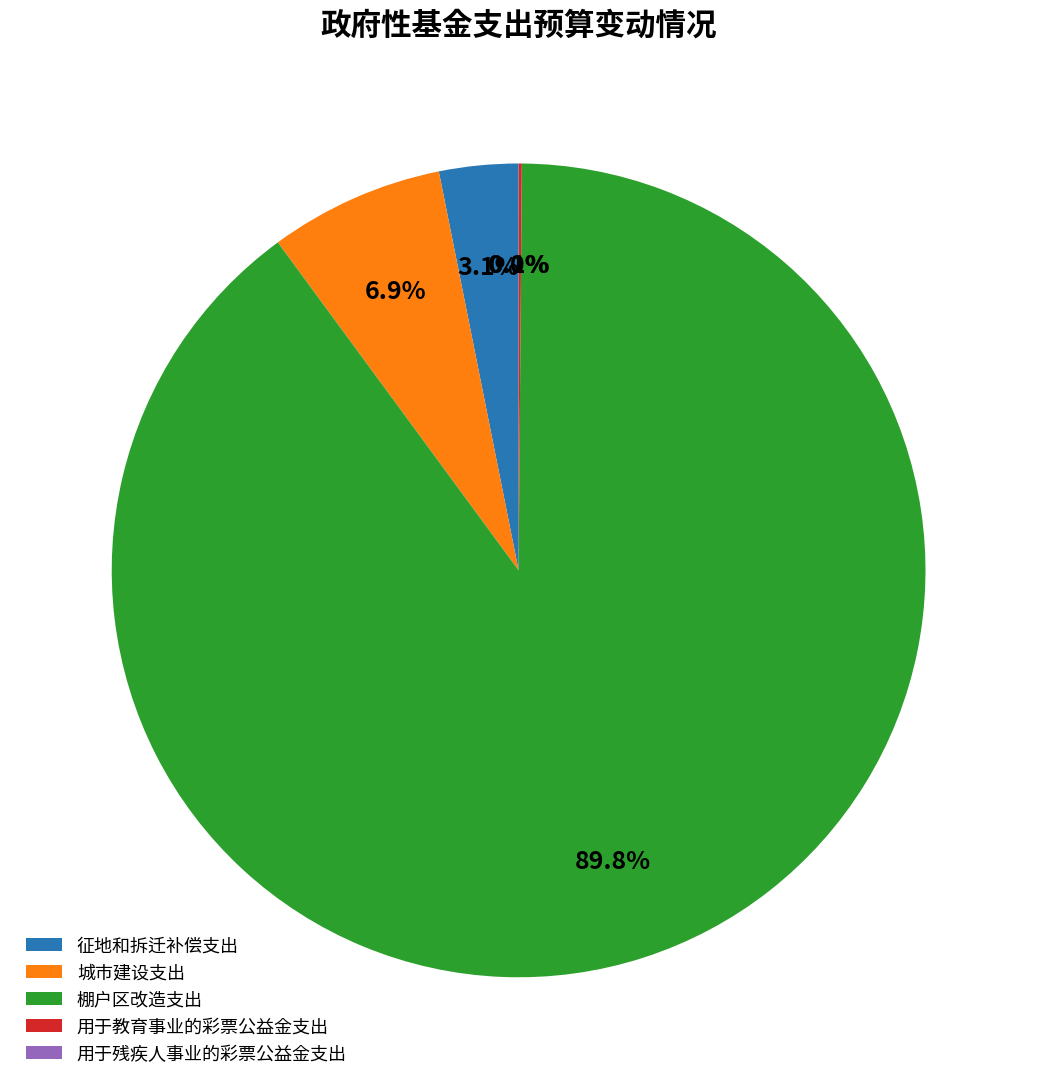

Which has a higher value, 棚户区改造支出 or 征地和拆迁补偿支出?

棚户区改造支出